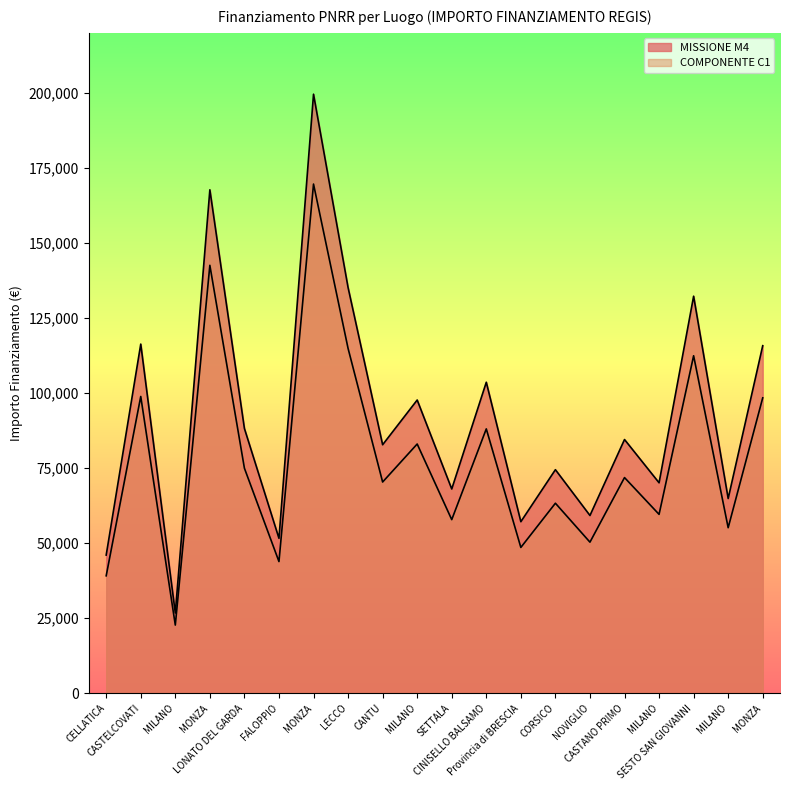

Rank the series by their maximum value, from lowest to highest.

COMPONENTE C1, MISSIONE M4